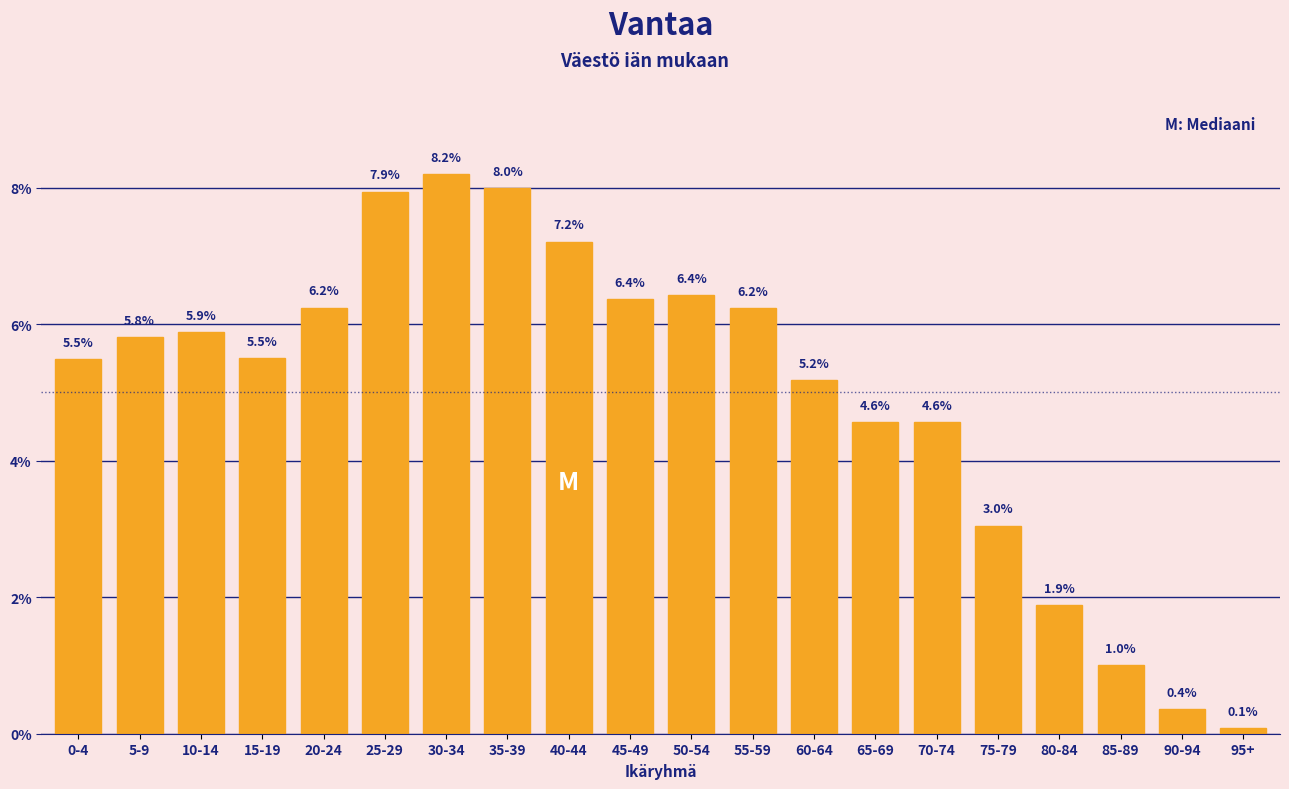

Reading right to left, list all the values displayed in this chart.

95+=0.1	90-94=0.4	85-89=1.0	80-84=1.9	75-79=3.0	70-74=4.6	65-69=4.6	60-64=5.2	55-59=6.2	50-54=6.4	45-49=6.4	40-44=7.2	35-39=8.0	30-34=8.2	25-29=7.9	20-24=6.2	15-19=5.5	10-14=5.9	5-9=5.8	0-4=5.5